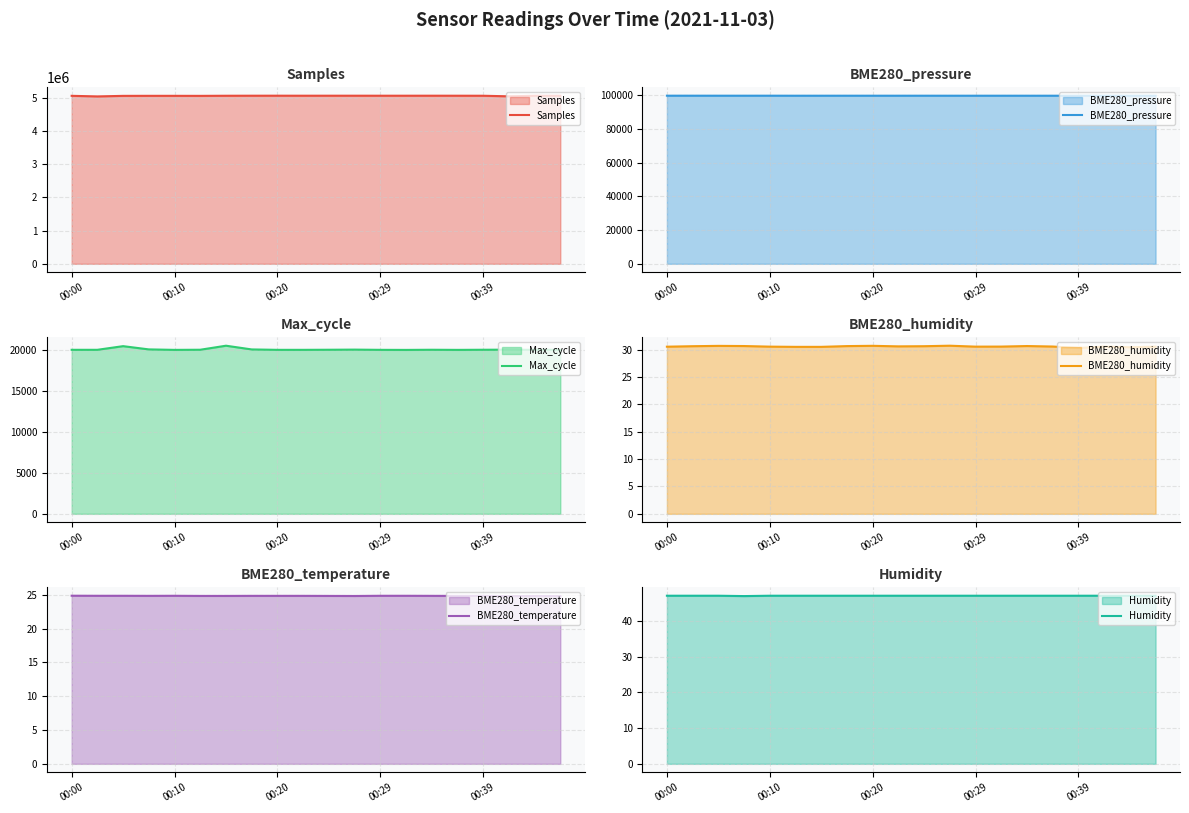

What is the difference between the maximum and minimum values in the Samples series?

21524